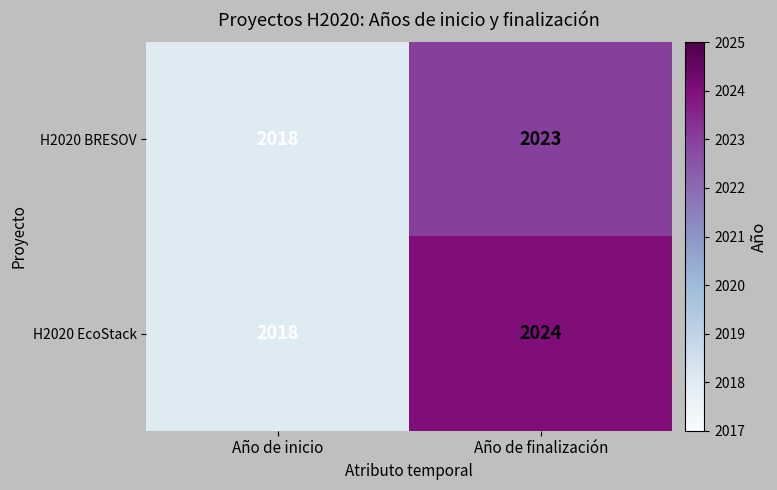

Reading right to left, what are all the values shown in this chart?

H2020 BRESOV: Año de finalización=2023	Año de inicio=2018
H2020 EcoStack: Año de finalización=2024	Año de inicio=2018